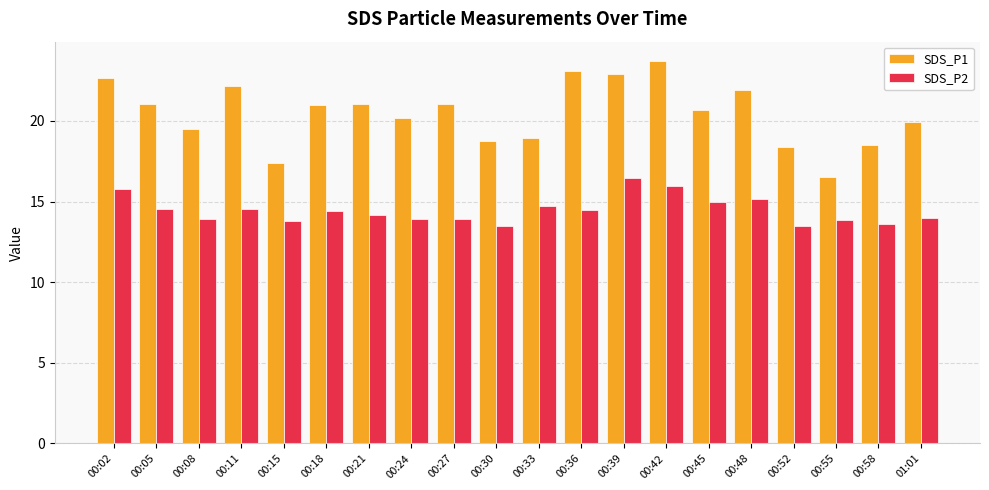

True or false: SDS_P1 has a value of 16.6 at 00:55.

True